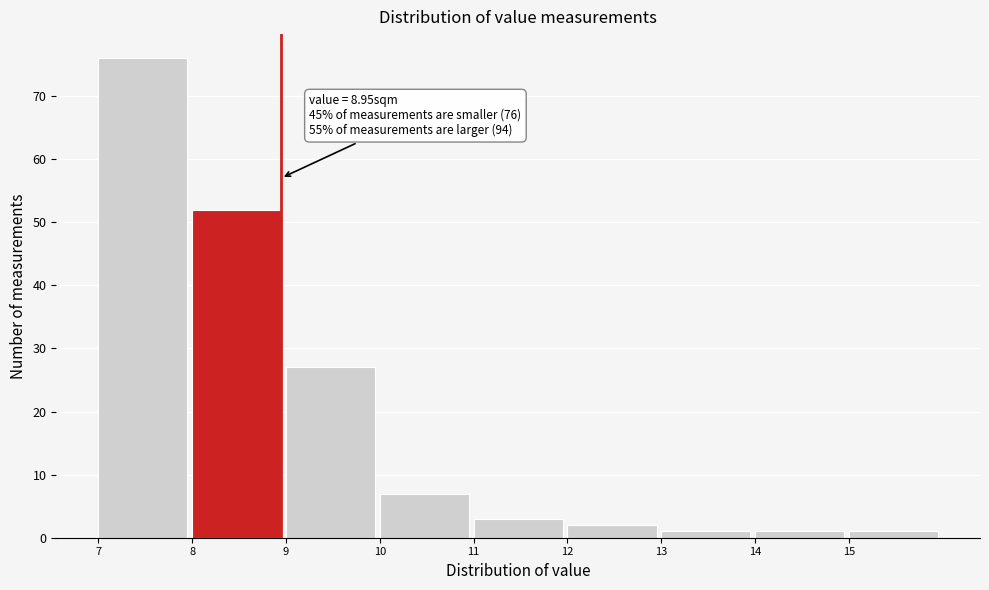

Which range on the x-axis has the tallest bar?

7 to 8